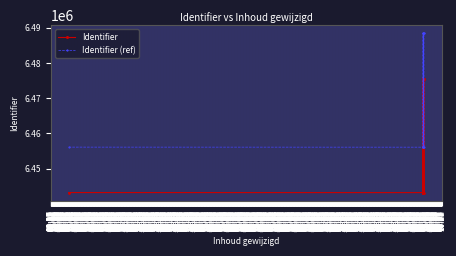

At how many categories does at least one series exceed 6462304?

5